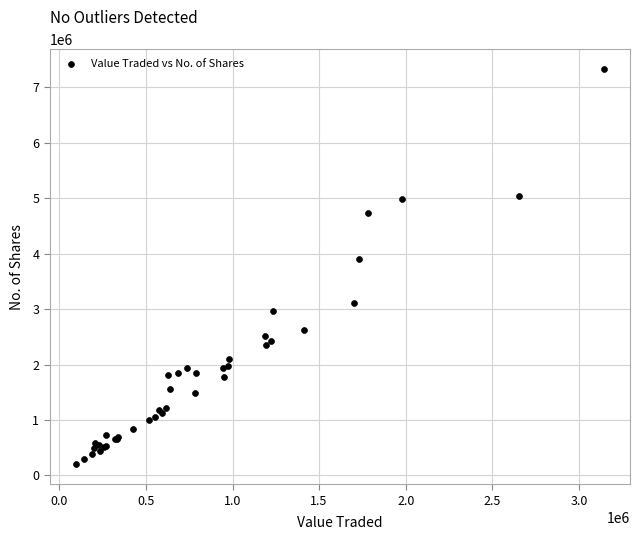

What Y value in the scatter plot is closest to 3762481?

3909554